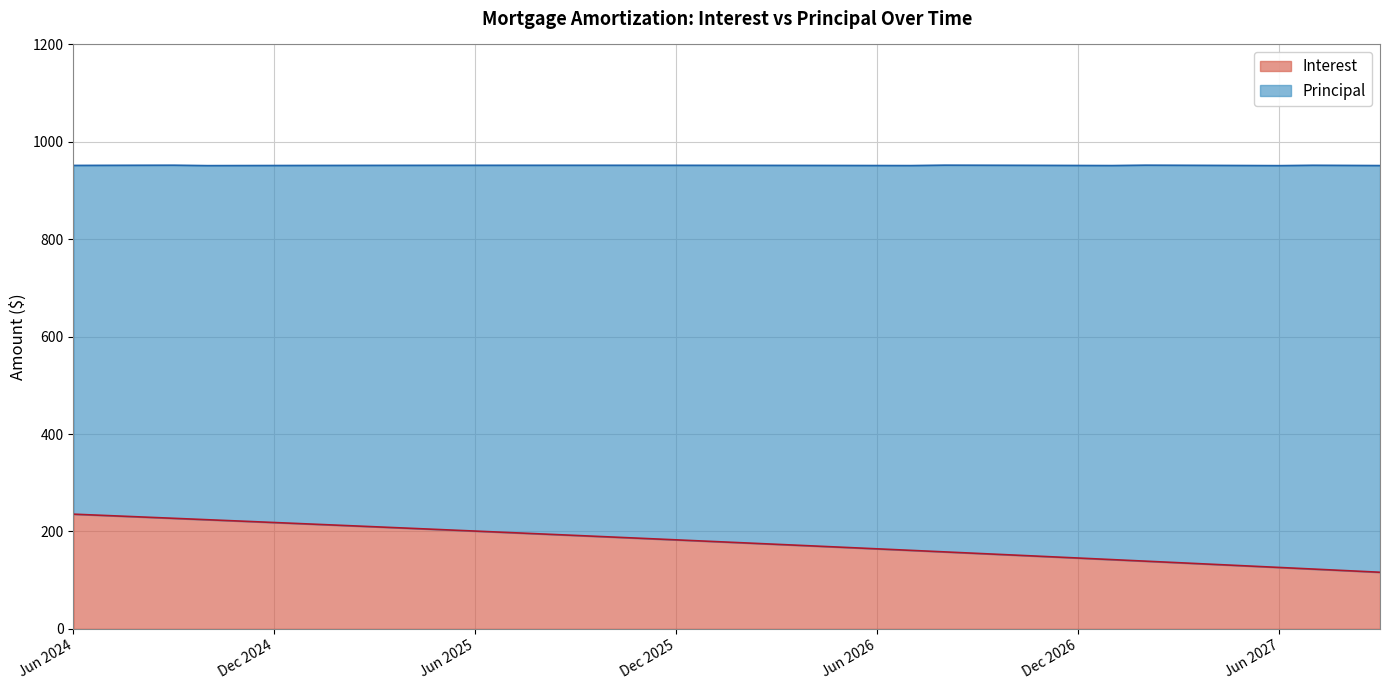

The value at Jun 2024 is 106.5. True or false?

False